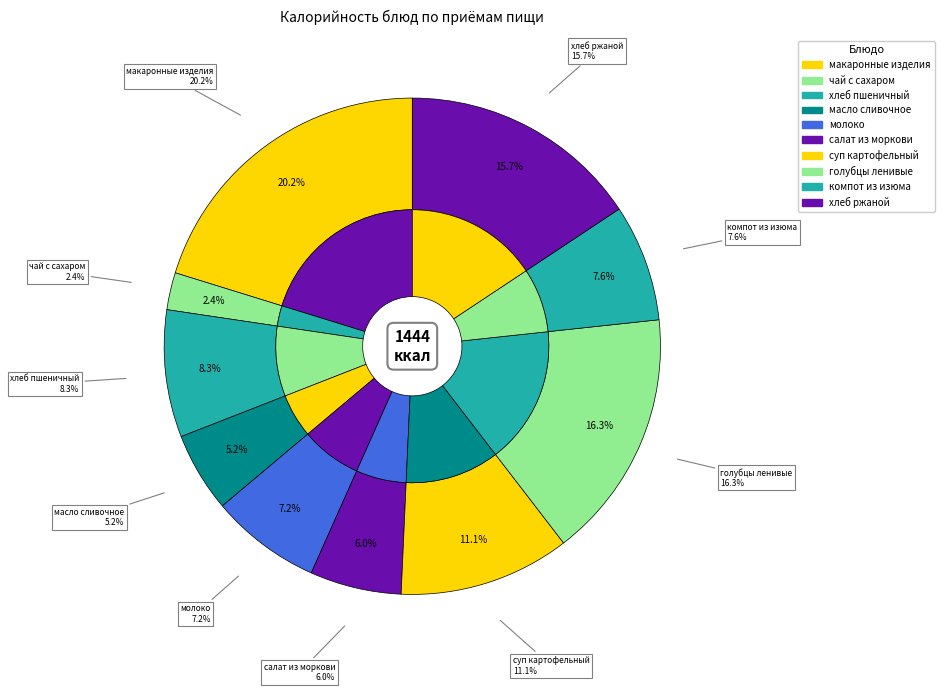

How many segments does this pie chart have?

10